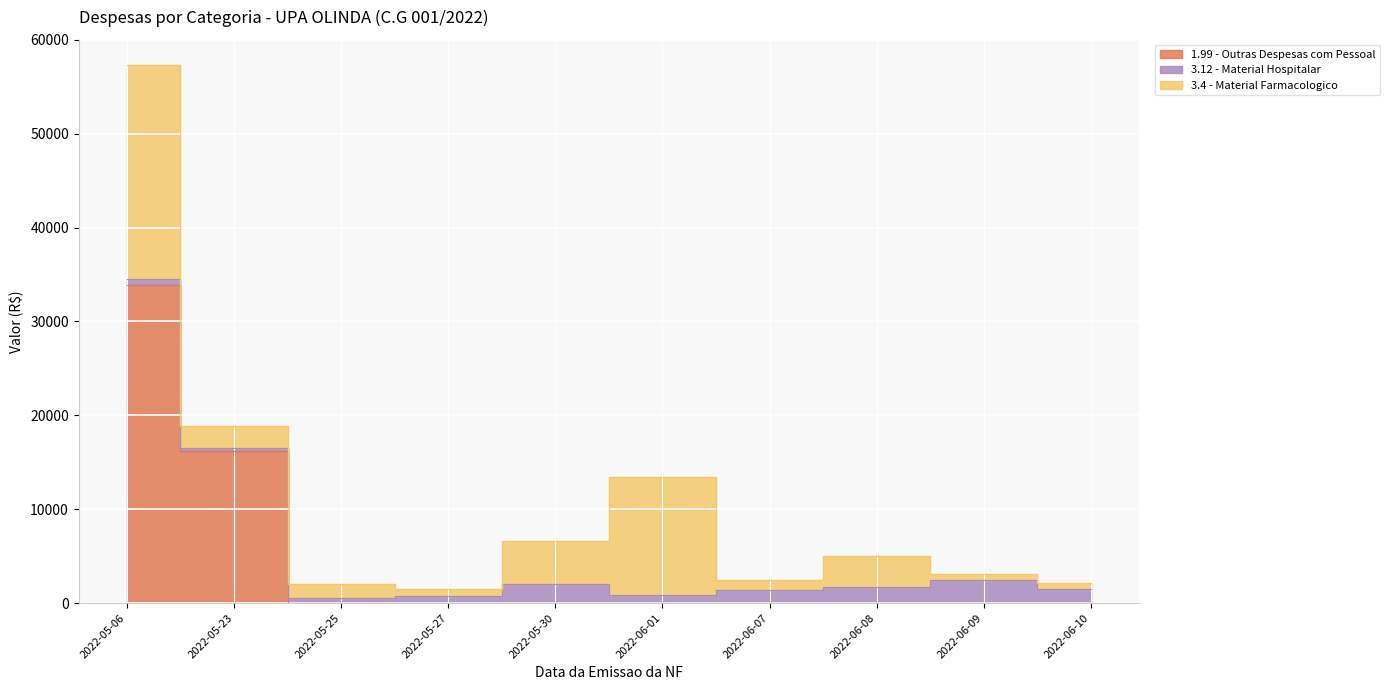

Does the chart display data point markers on the line(s)?

No